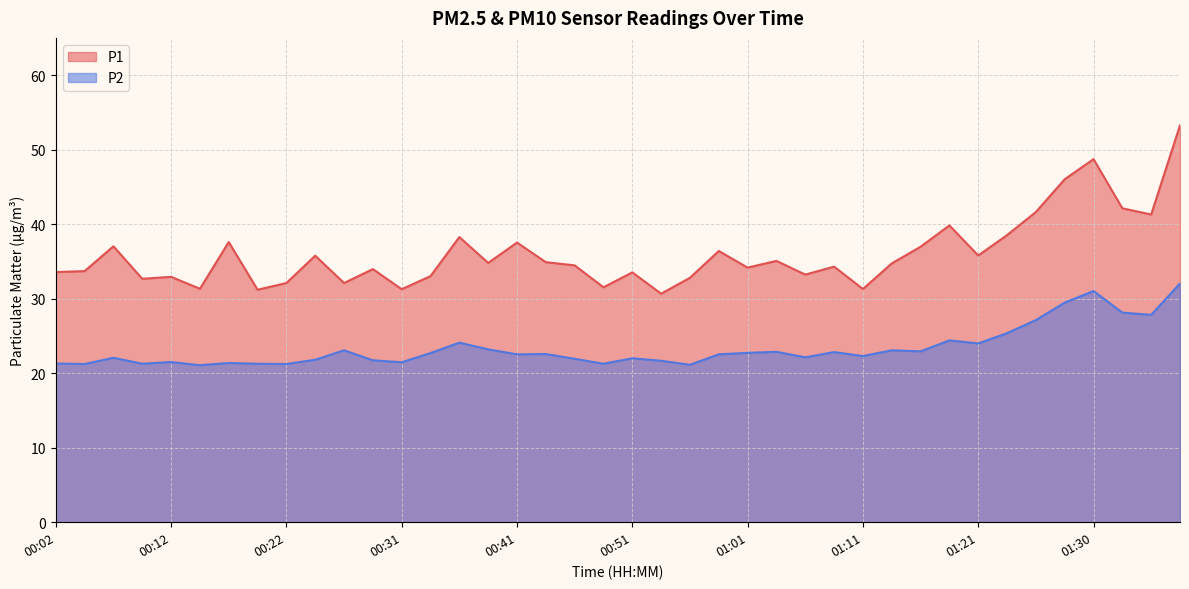

Which label corresponds to the largest value in the chart?

01:38